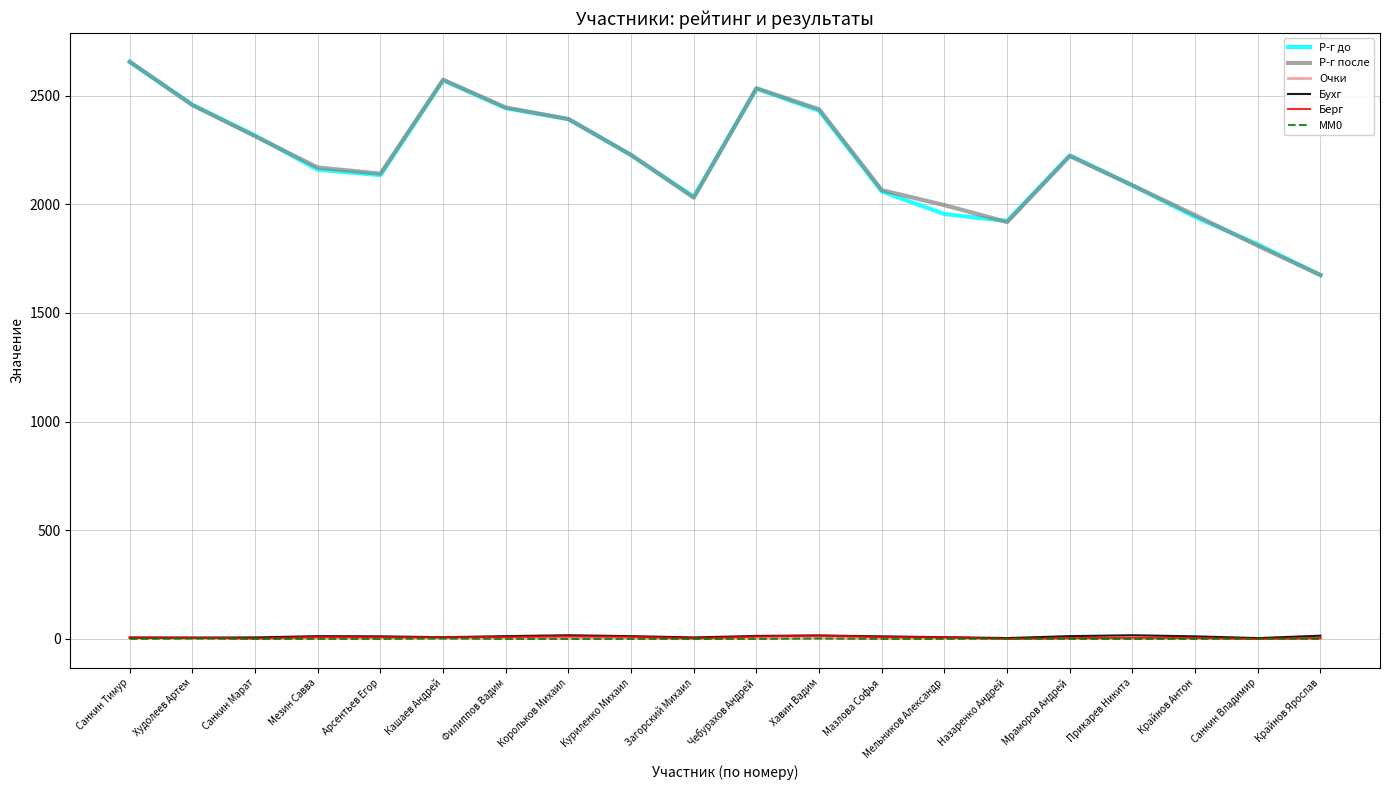

True or false: Р-г до and Берг cross at least once.

False